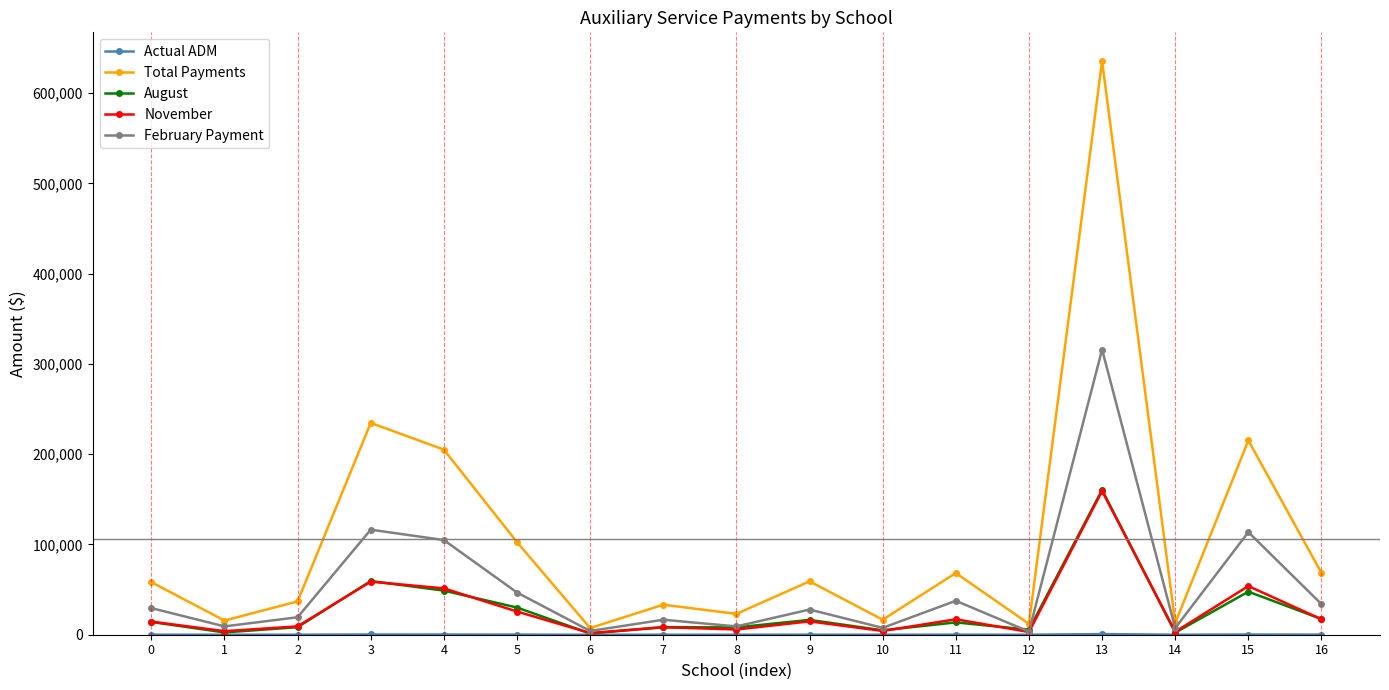

Which series has the widest spread of values?

Total Payments